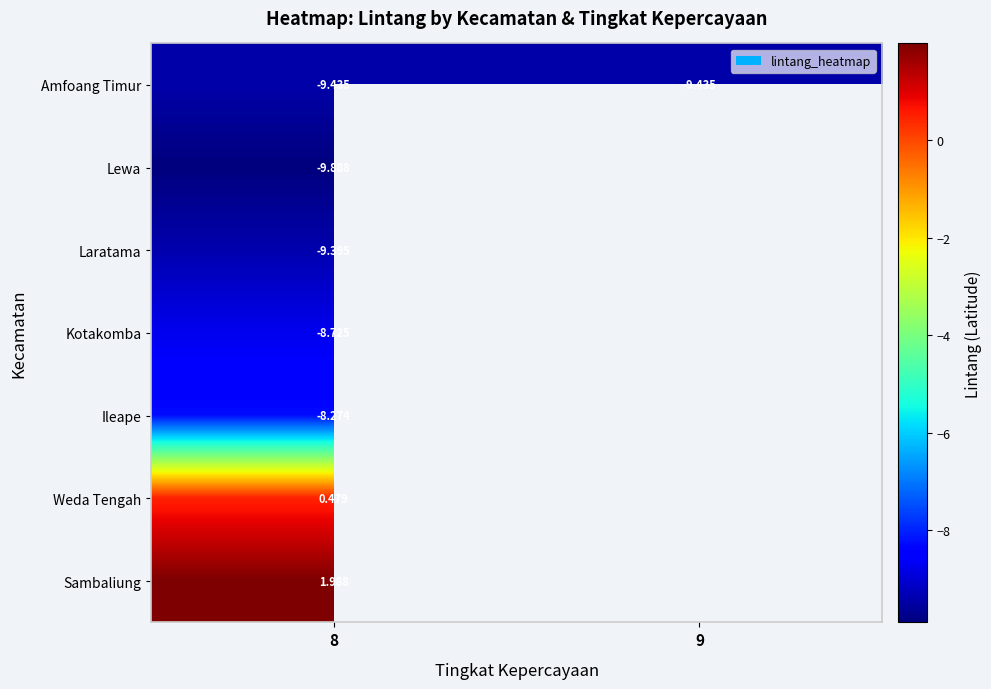

Is the value of Amfoang Timur at 9 greater than the value of Weda Tengah at 8?

No